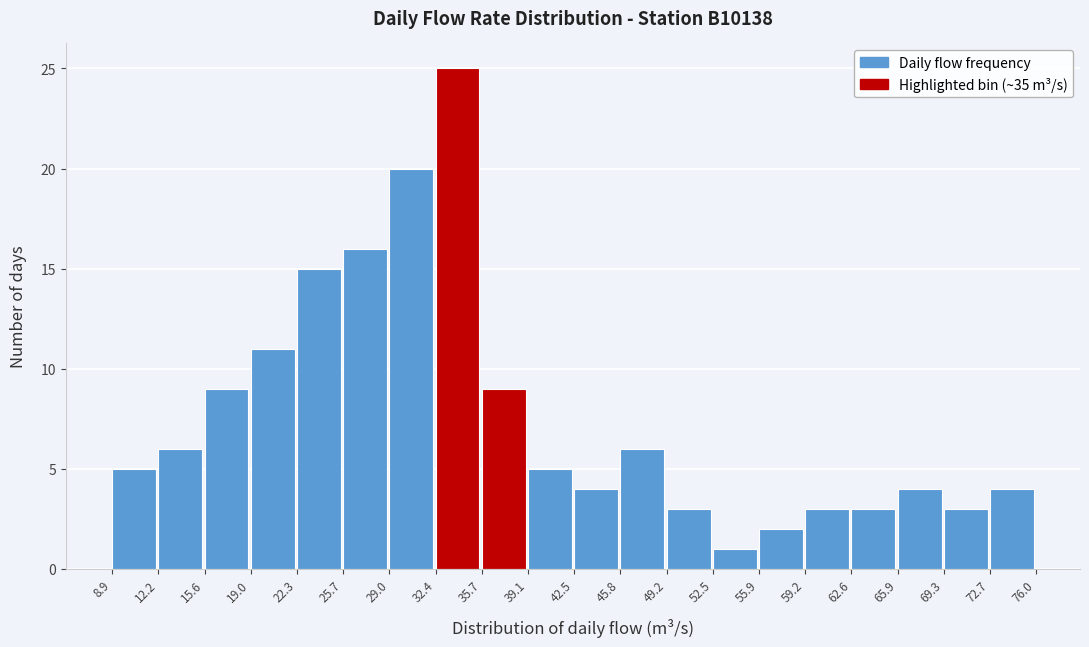

Reading left to right, list every bar in this chart as the range it spans on the x-axis followed by its height. The values are not printed on the chart, so give them approximately, as read against the axis.

8.9 to 12.2: 5
12.2 to 15.6: 6
15.6 to 19.0: 9
19.0 to 22.3: 11
22.3 to 25.7: 15
25.7 to 29.0: 16
29.0 to 32.4: 20
32.4 to 35.7: 25
35.7 to 39.1: 9
39.1 to 42.5: 5
42.5 to 45.8: 4
45.8 to 49.2: 6
49.2 to 52.5: 3
52.5 to 55.9: 1
55.9 to 59.2: 2
59.2 to 62.6: 3
62.6 to 65.9: 3
65.9 to 69.3: 4
69.3 to 72.7: 3
72.7 to 76.0: 4